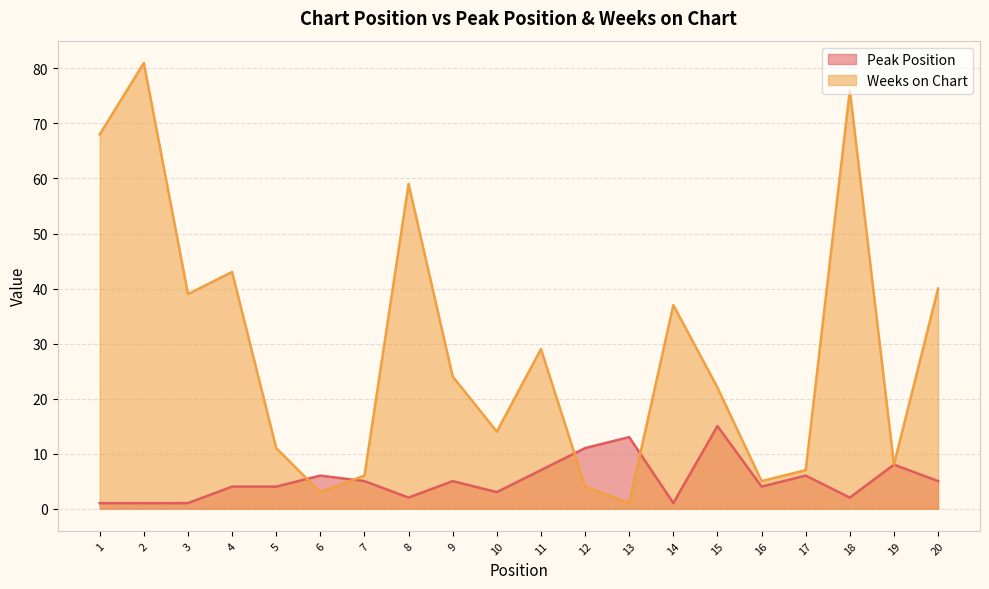

How many data points in Peak Position are less than 5?

10